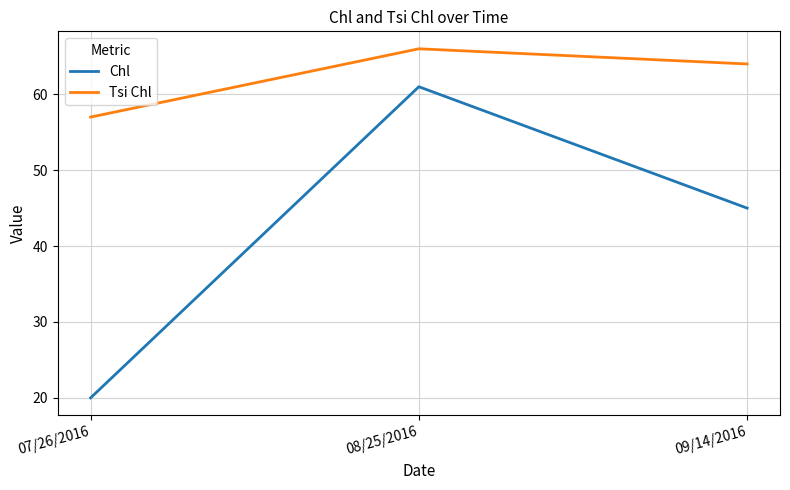

What is the difference between the Tsi Chl values at 07/26/2016 and 09/14/2016?

7